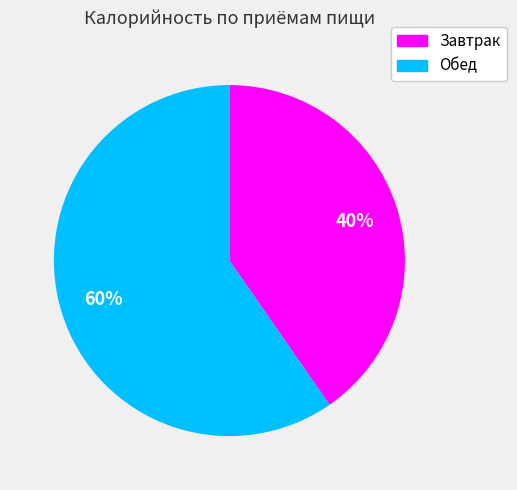

Which category has the smallest portion of the pie?

Завтрак